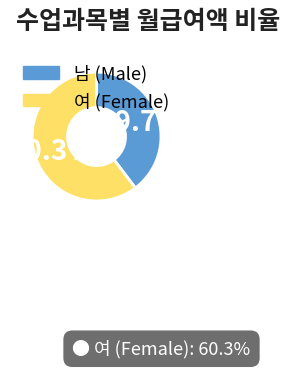

What is the largest slice in the pie chart?

여 (Female)